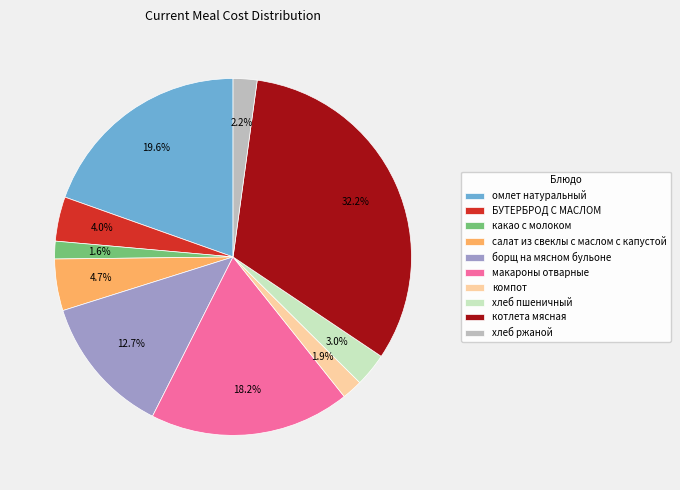

To the nearest percent, what is the average slice percentage?

10%